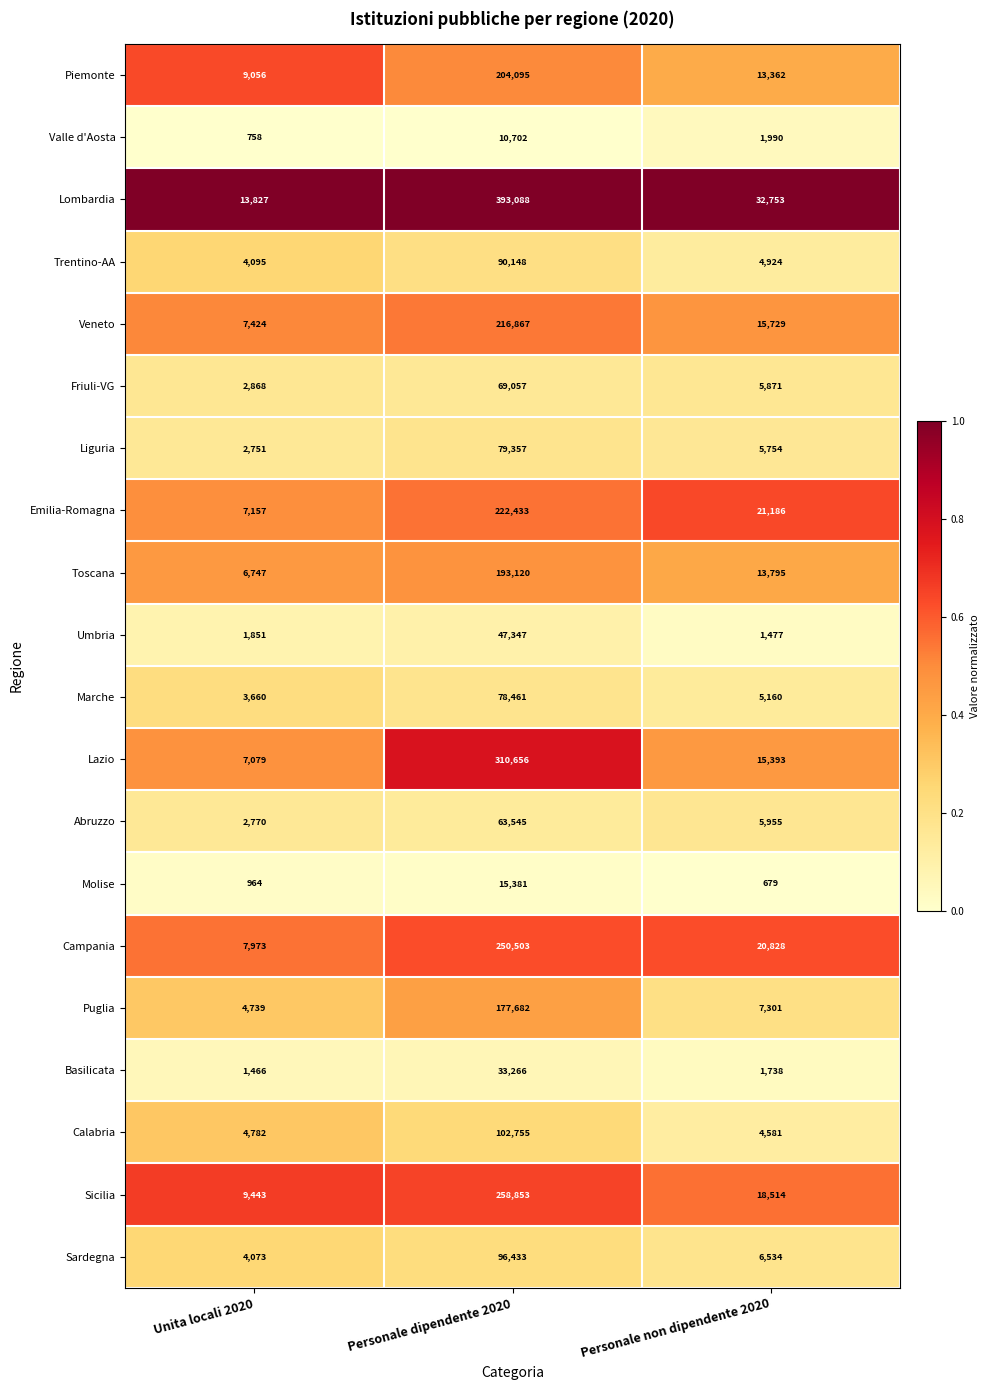

How many distinct data groups are displayed?

20